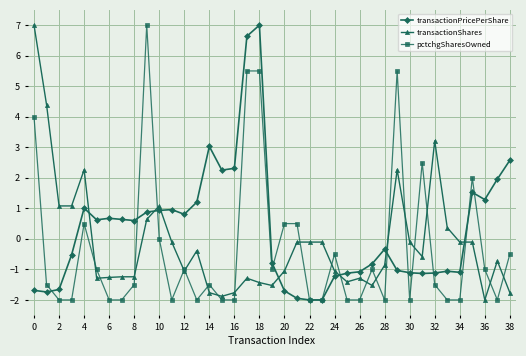

What is the greatest value displayed?

7.0